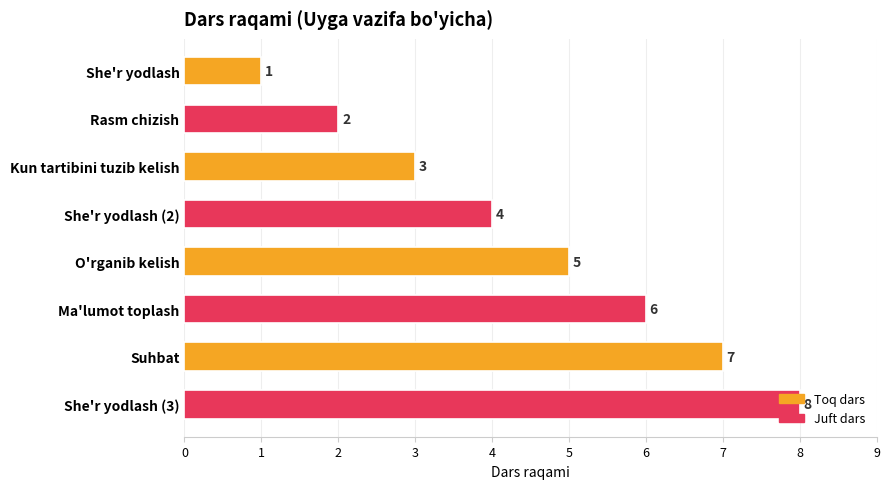

Does the chart contain any negative values?

No